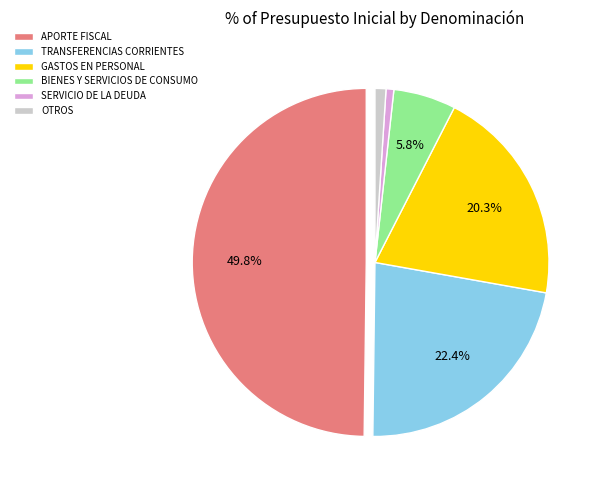

Does OTROS account for over 50% of the chart?

No